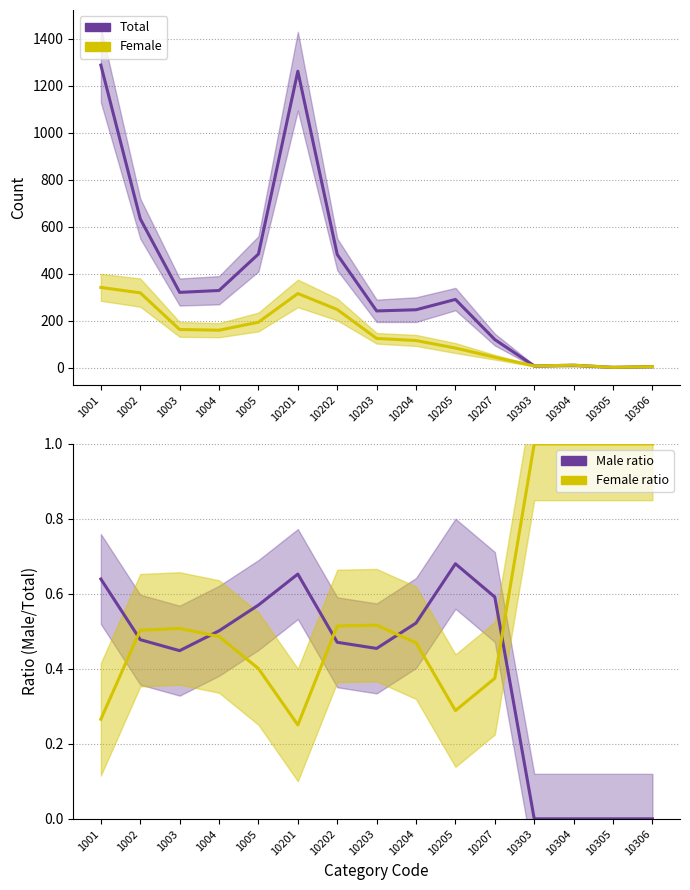

Reading left to right, list all the values displayed in this chart.

Total: 1288.0	634.0	321.0	329.0	484.0	1262.0	482.0	242.0	247.0	291.0	120.0	8.0	11.0	2.0	5.0
Female: 342.0	319.0	163.0	160.0	194.0	316.0	248.0	125.0	116.0	84.0	45.0	8.0	11.0	2.0	5.0
Male ratio: 0.6	0.5	0.4	0.5	0.6	0.7	0.5	0.5	0.5	0.7	0.6	0.0	0.0	0.0	0.0
Female ratio: 0.3	0.5	0.5	0.5	0.4	0.3	0.5	0.5	0.5	0.3	0.4	1.0	1.0	1.0	1.0